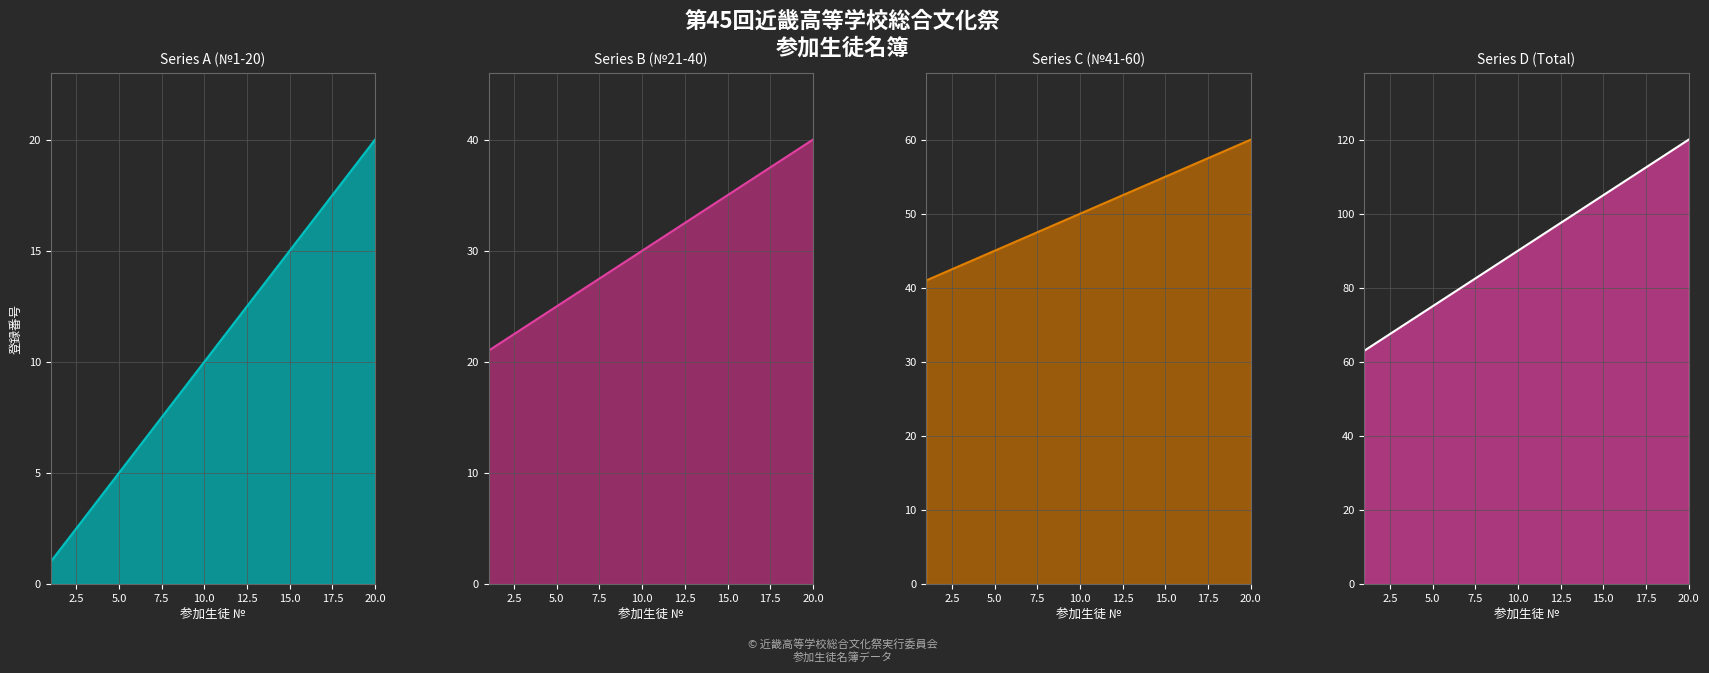

True or false: Series B (№21-40) has more than 2 interior local peaks.

False